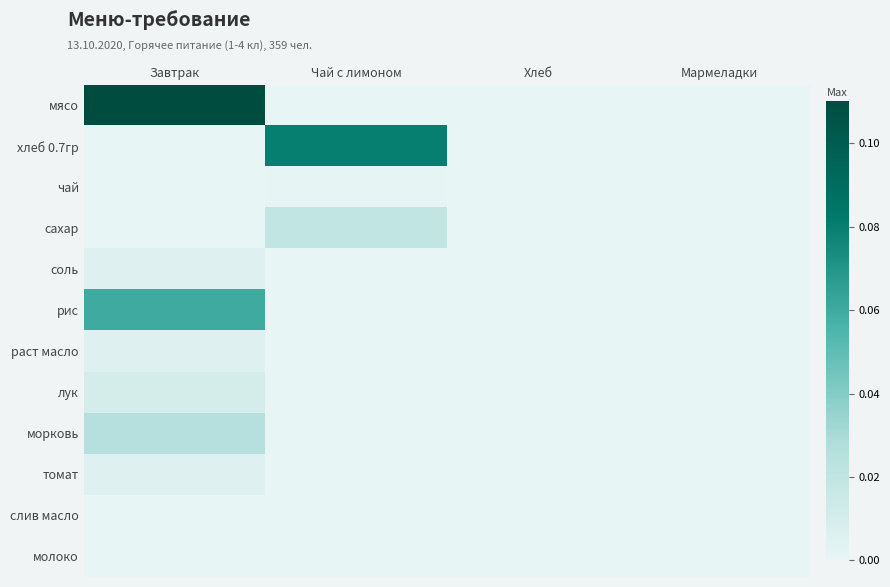

Reading left to right, list all the values displayed in this chart.

мясо: Завтрак=0.1	Чай с лимоном=0.0	Хлеб=0.0	Мармеладки=0.0
хлеб 0.7гр: Завтрак=0.0	Чай с лимоном=0.1	Хлеб=0.0	Мармеладки=0.0
чай: Завтрак=0.0	Чай с лимоном=0.0	Хлеб=0.0	Мармеладки=0.0
сахар: Завтрак=0.0	Чай с лимоном=0.0	Хлеб=0.0	Мармеладки=0.0
соль: Завтрак=0.0	Чай с лимоном=0.0	Хлеб=0.0	Мармеладки=0.0
рис: Завтрак=0.1	Чай с лимоном=0.0	Хлеб=0.0	Мармеладки=0.0
раст масло: Завтрак=0.0	Чай с лимоном=0.0	Хлеб=0.0	Мармеладки=0.0
лук: Завтрак=0.0	Чай с лимоном=0.0	Хлеб=0.0	Мармеладки=0.0
морковь: Завтрак=0.0	Чай с лимоном=0.0	Хлеб=0.0	Мармеладки=0.0
томат: Завтрак=0.0	Чай с лимоном=0.0	Хлеб=0.0	Мармеладки=0.0
слив масло: Завтрак=0.0	Чай с лимоном=0.0	Хлеб=0.0	Мармеладки=0.0
молоко: Завтрак=0.0	Чай с лимоном=0.0	Хлеб=0.0	Мармеладки=0.0